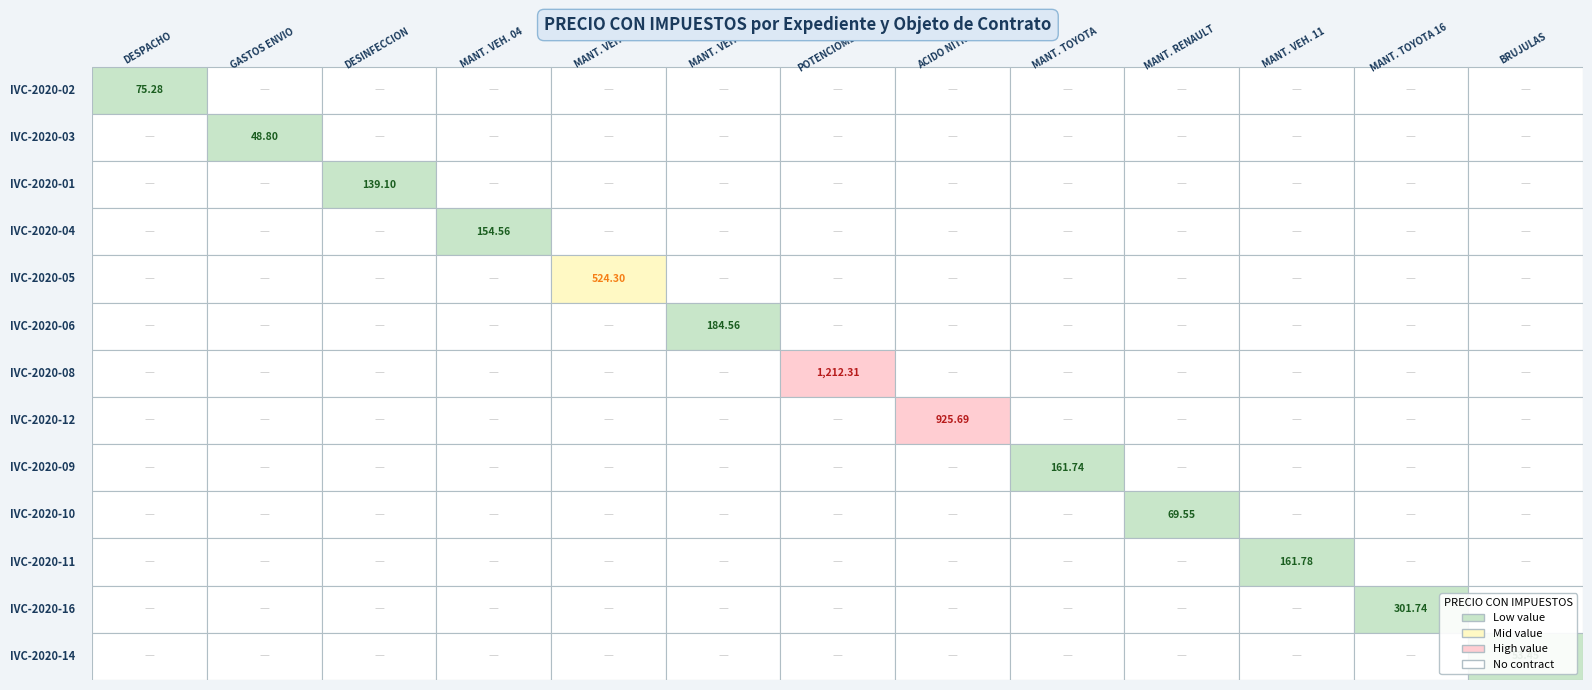

Reading left to right, transcribe all the data shown in this chart.

IVC-2020-02: 75.3	0.0	0.0	0.0	0.0	0.0	0.0	0.0	0.0	0.0	0.0	0.0	0.0
IVC-2020-03: 0.0	48.8	0.0	0.0	0.0	0.0	0.0	0.0	0.0	0.0	0.0	0.0	0.0
IVC-2020-01: 0.0	0.0	139.1	0.0	0.0	0.0	0.0	0.0	0.0	0.0	0.0	0.0	0.0
IVC-2020-04: 0.0	0.0	0.0	154.6	0.0	0.0	0.0	0.0	0.0	0.0	0.0	0.0	0.0
IVC-2020-05: 0.0	0.0	0.0	0.0	524.3	0.0	0.0	0.0	0.0	0.0	0.0	0.0	0.0
IVC-2020-06: 0.0	0.0	0.0	0.0	0.0	184.6	0.0	0.0	0.0	0.0	0.0	0.0	0.0
IVC-2020-08: 0.0	0.0	0.0	0.0	0.0	0.0	1212.3	0.0	0.0	0.0	0.0	0.0	0.0
IVC-2020-12: 0.0	0.0	0.0	0.0	0.0	0.0	0.0	925.7	0.0	0.0	0.0	0.0	0.0
IVC-2020-09: 0.0	0.0	0.0	0.0	0.0	0.0	0.0	0.0	161.7	0.0	0.0	0.0	0.0
IVC-2020-10: 0.0	0.0	0.0	0.0	0.0	0.0	0.0	0.0	0.0	69.5	0.0	0.0	0.0
IVC-2020-11: 0.0	0.0	0.0	0.0	0.0	0.0	0.0	0.0	0.0	0.0	161.8	0.0	0.0
IVC-2020-16: 0.0	0.0	0.0	0.0	0.0	0.0	0.0	0.0	0.0	0.0	0.0	301.7	0.0
IVC-2020-14: 0.0	0.0	0.0	0.0	0.0	0.0	0.0	0.0	0.0	0.0	0.0	0.0	53.5